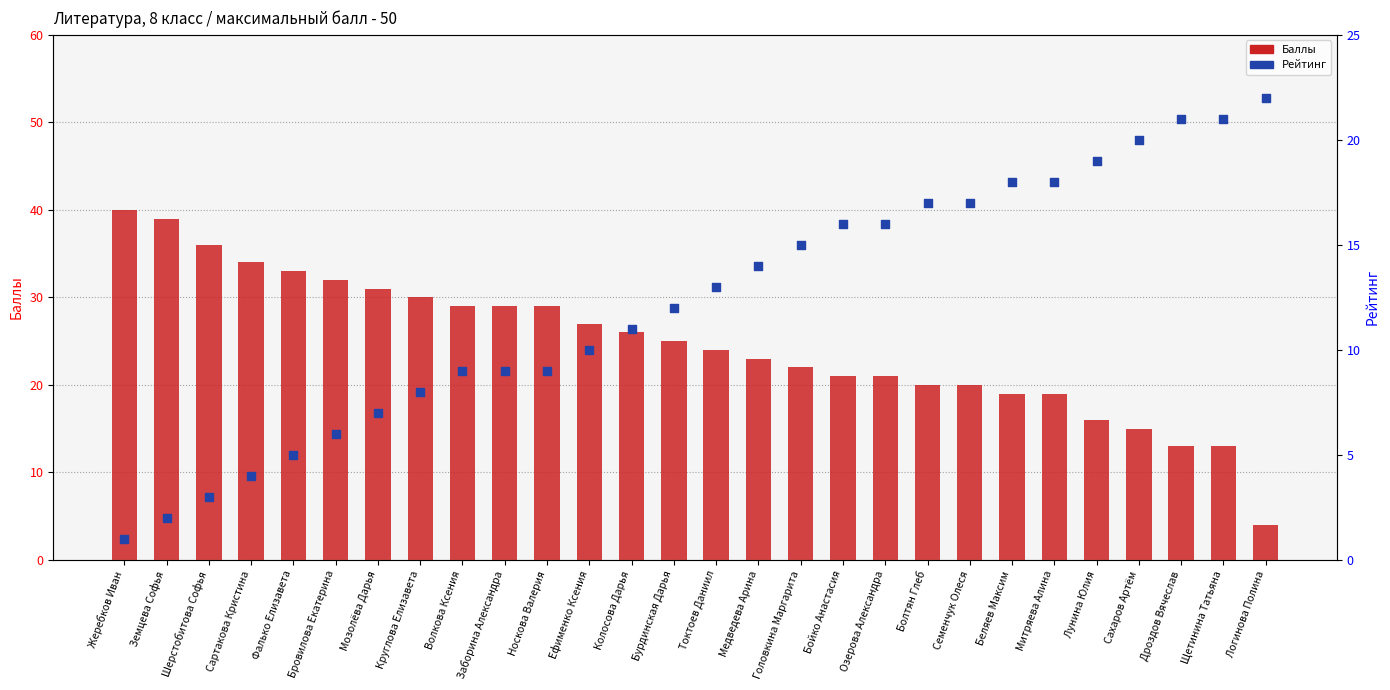

At which category is the sum across all series the highest?

Жеребков Иван